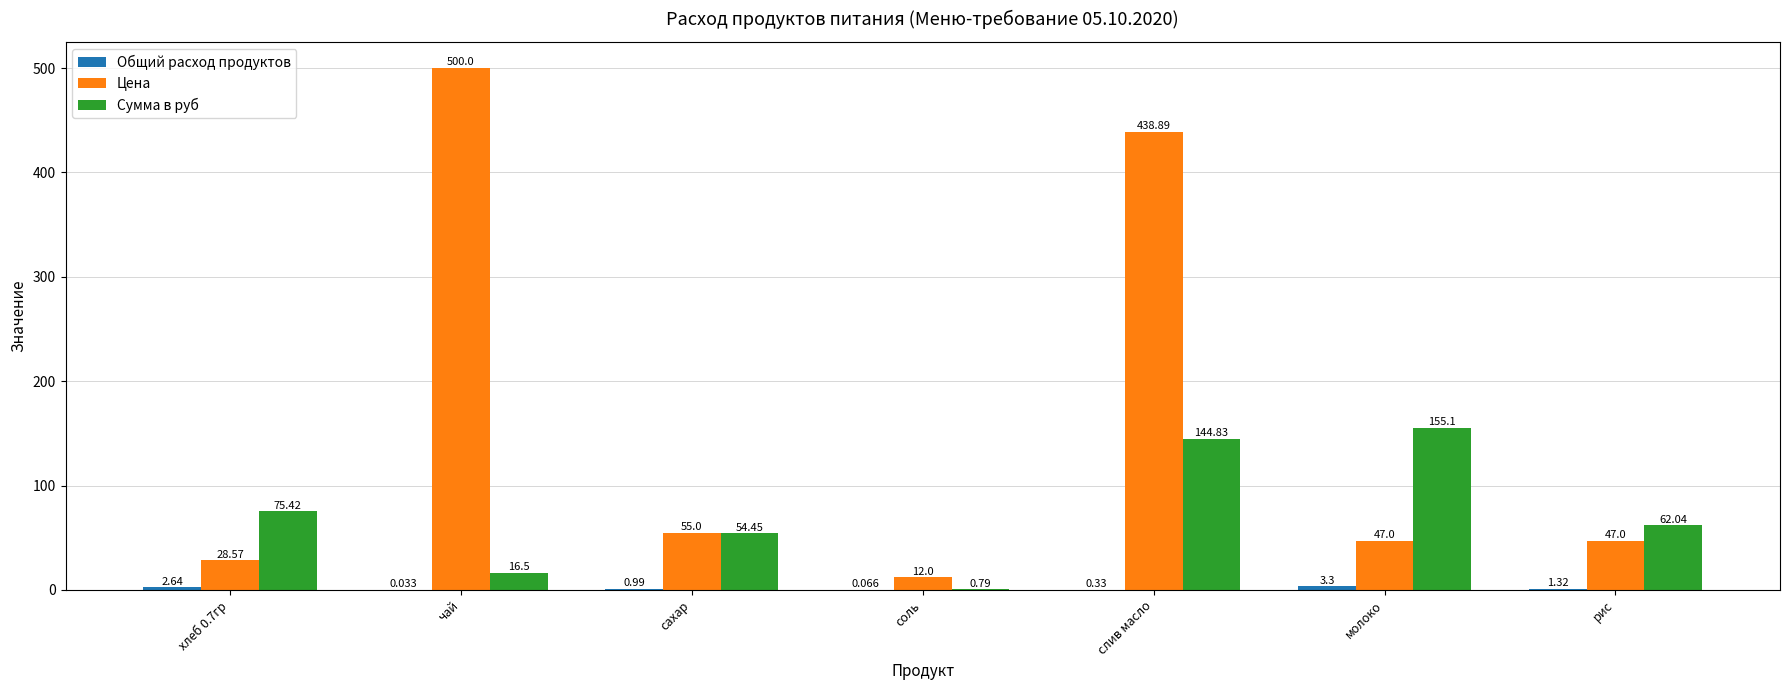

At which label does Цена reach its peak?

чай